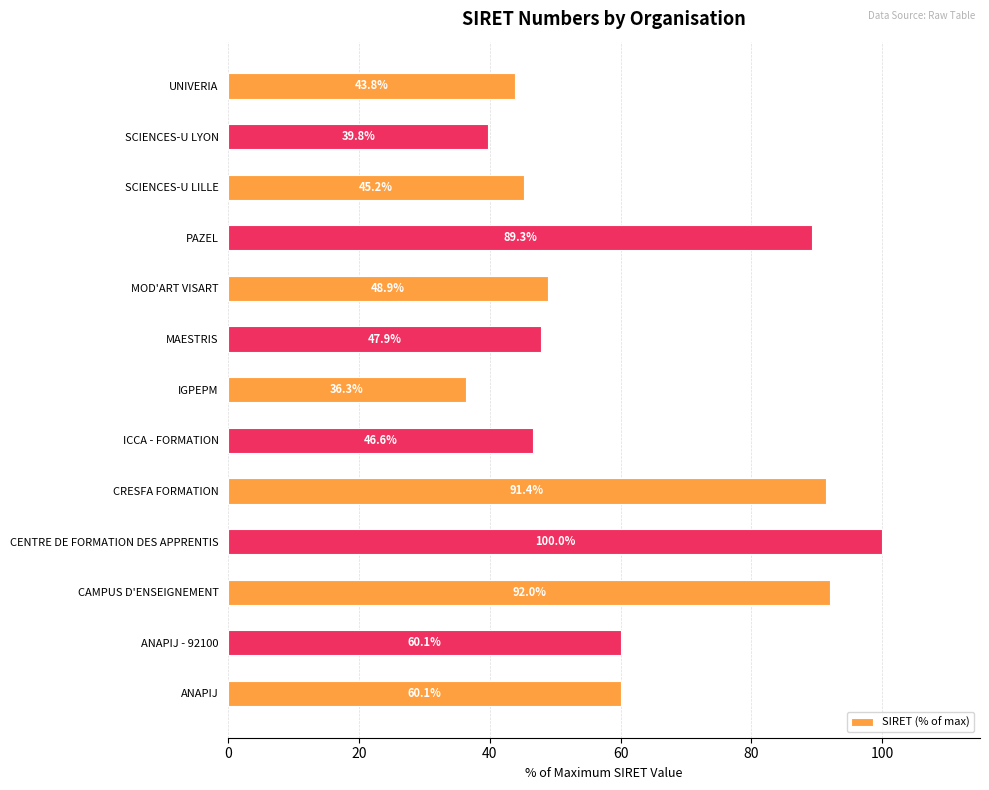

The chart shows a value of 32.2 at MOD'ART VISART. True or false?

False